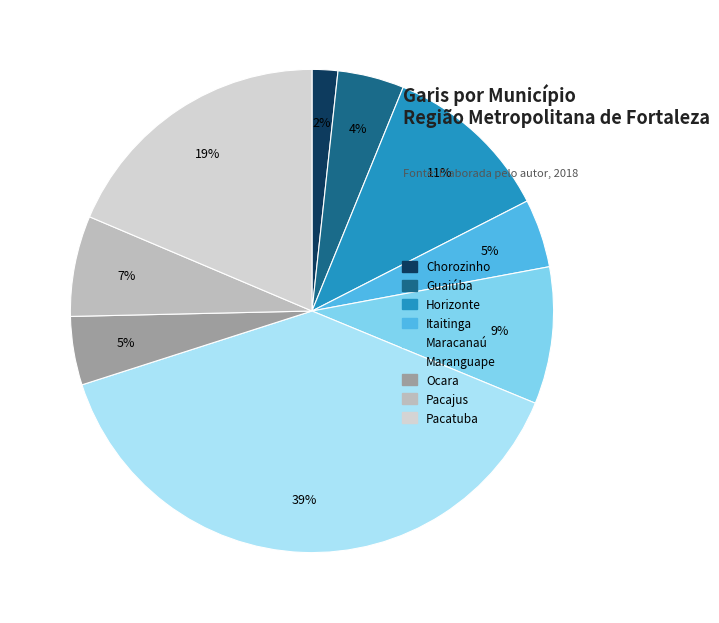

Is there a majority slice in this chart?

No